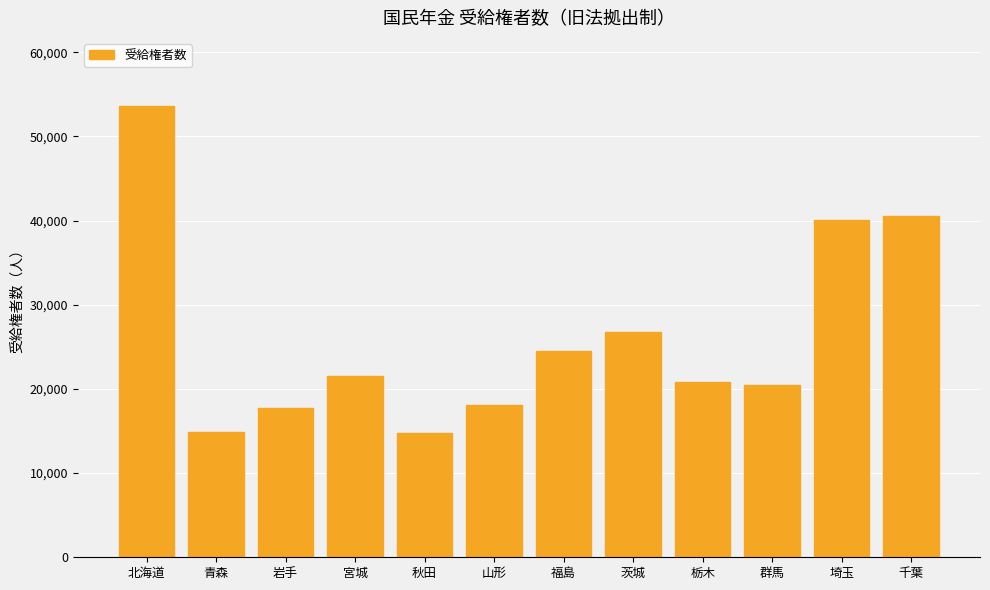

What is the maximum value shown in the chart?

53648